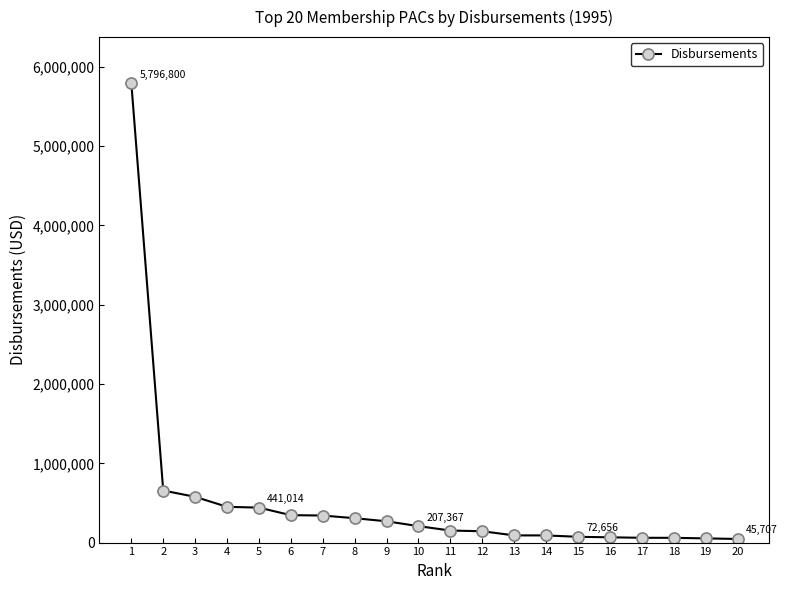

Where does the data first go above 207367?

1